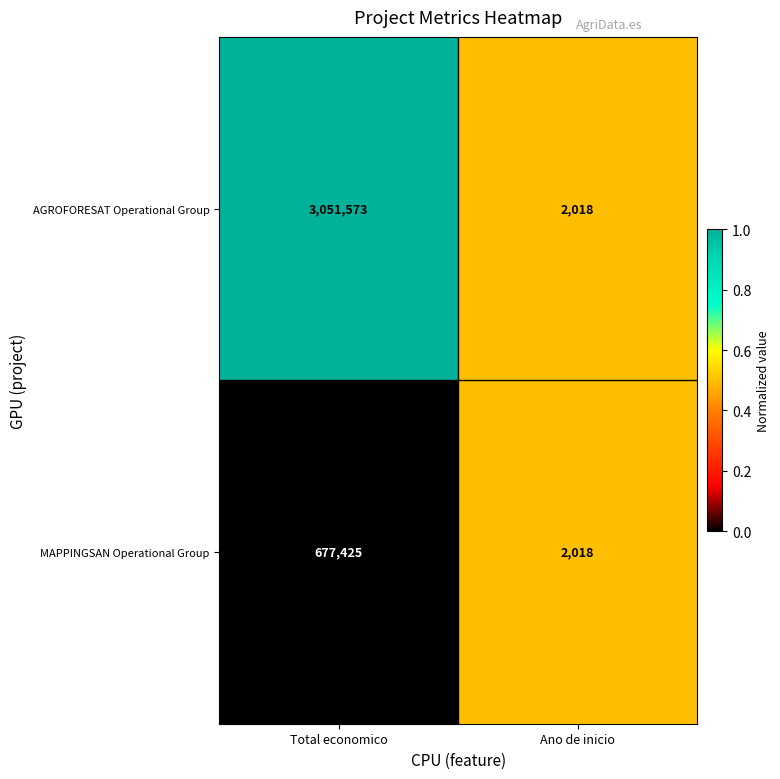

What is the total value across all series at Ano de inicio?

4036